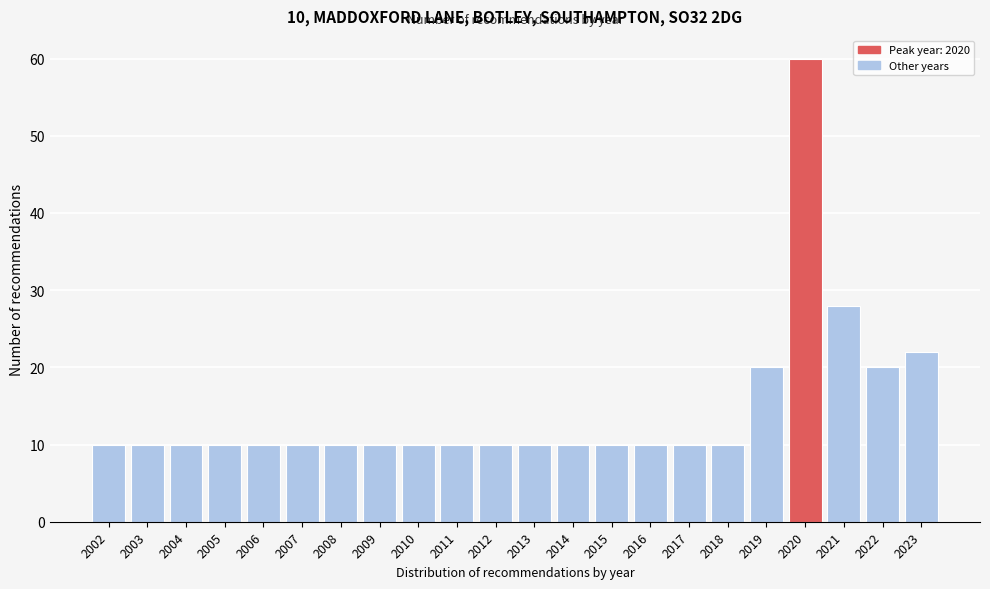

Reading left to right, what are all the values shown in this chart?

10	10	10	10	10	10	10	10	10	10	10	10	10	10	10	10	10	20	60	28	20	22